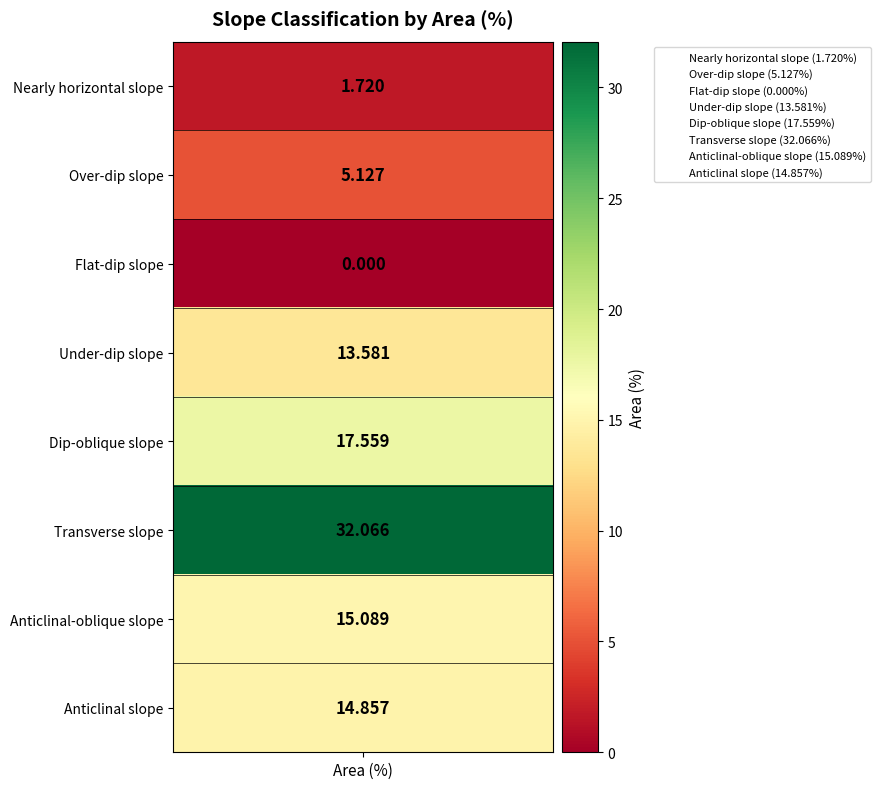

What is the sum of all values?

100.0